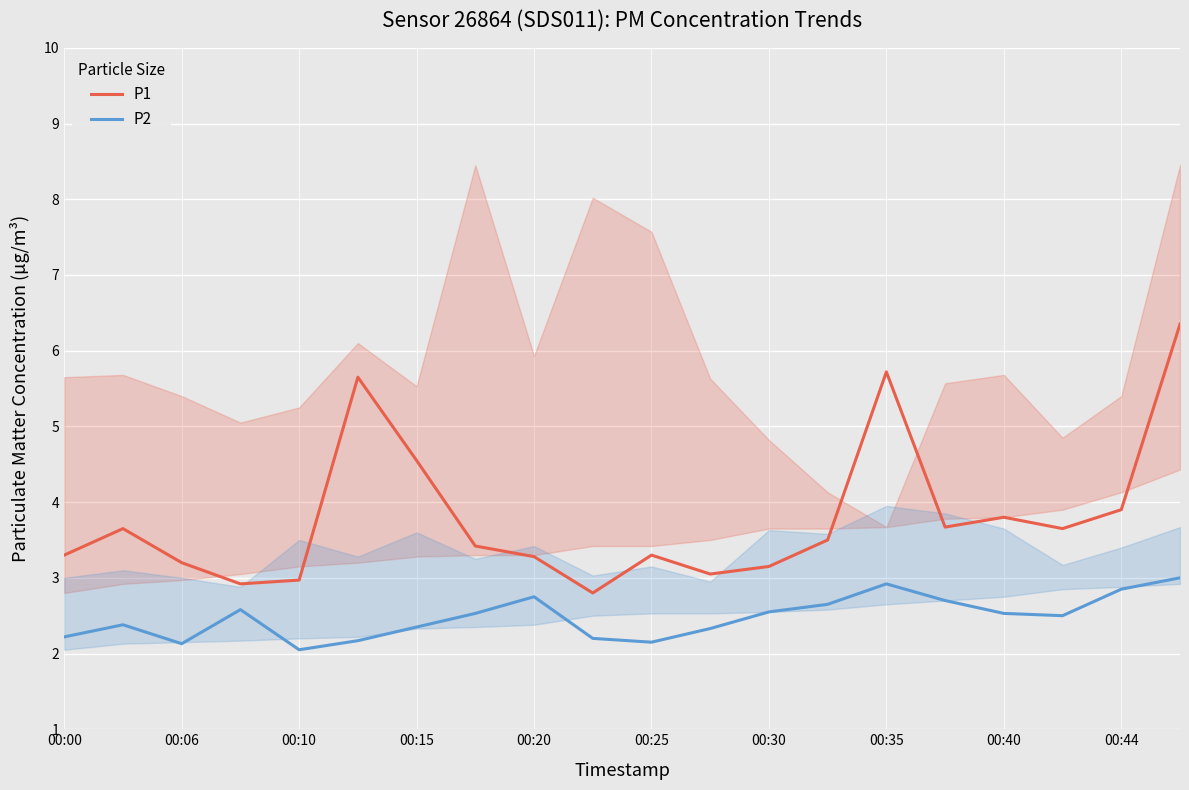

List the series in order of their overall mean, lowest first.

P2, P1